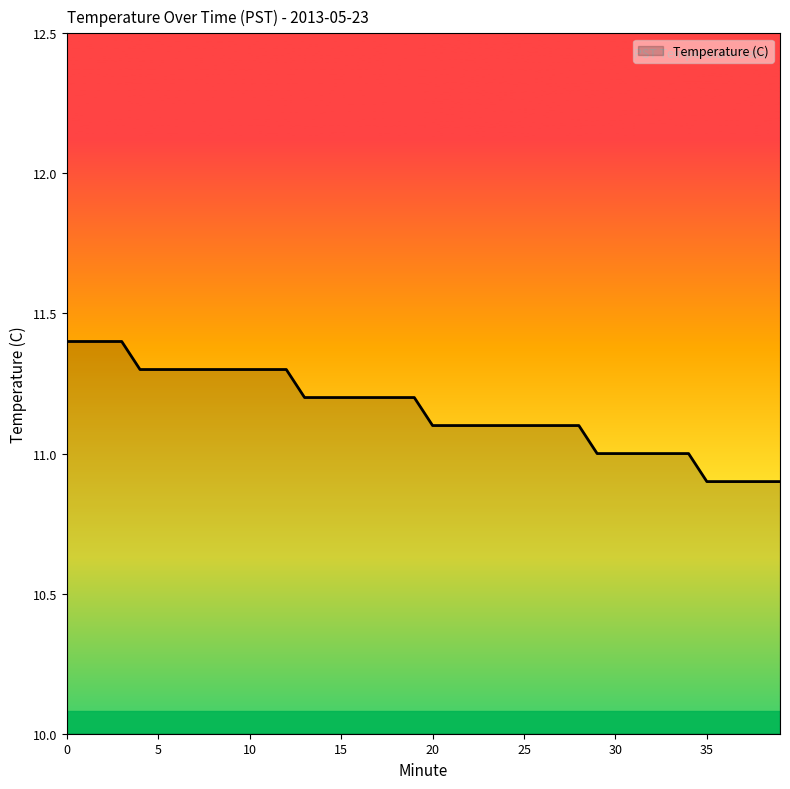

What is the smallest value displayed?

10.9